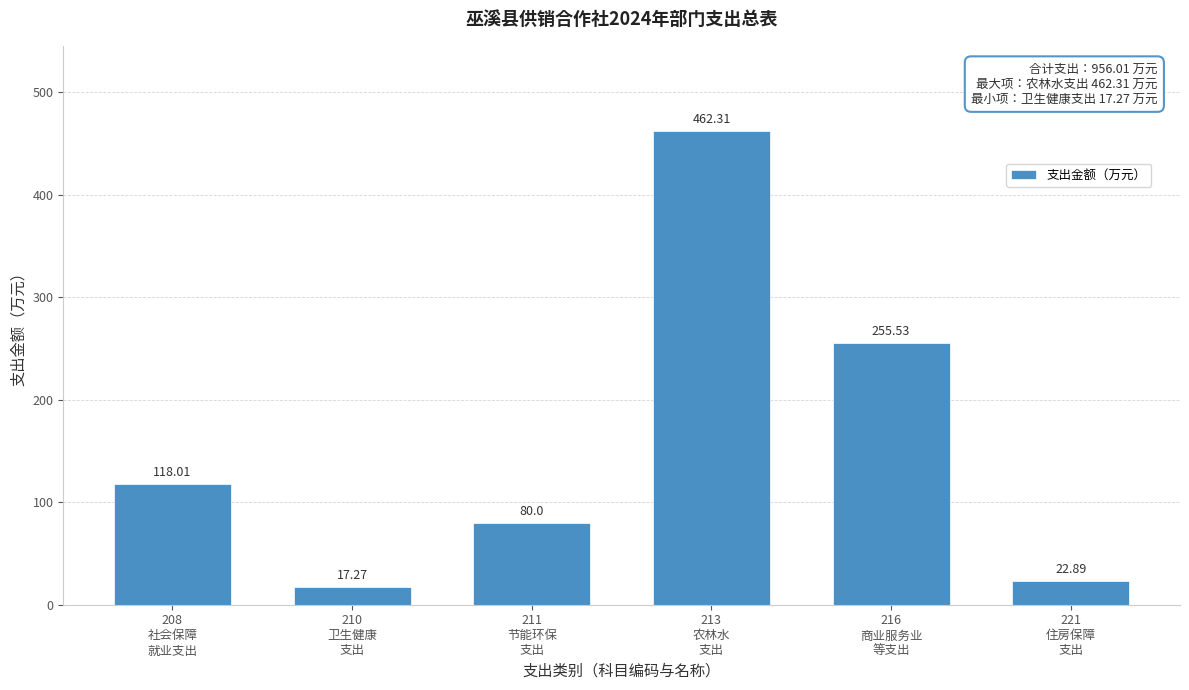

What is the difference between the maximum and minimum values?

445.0